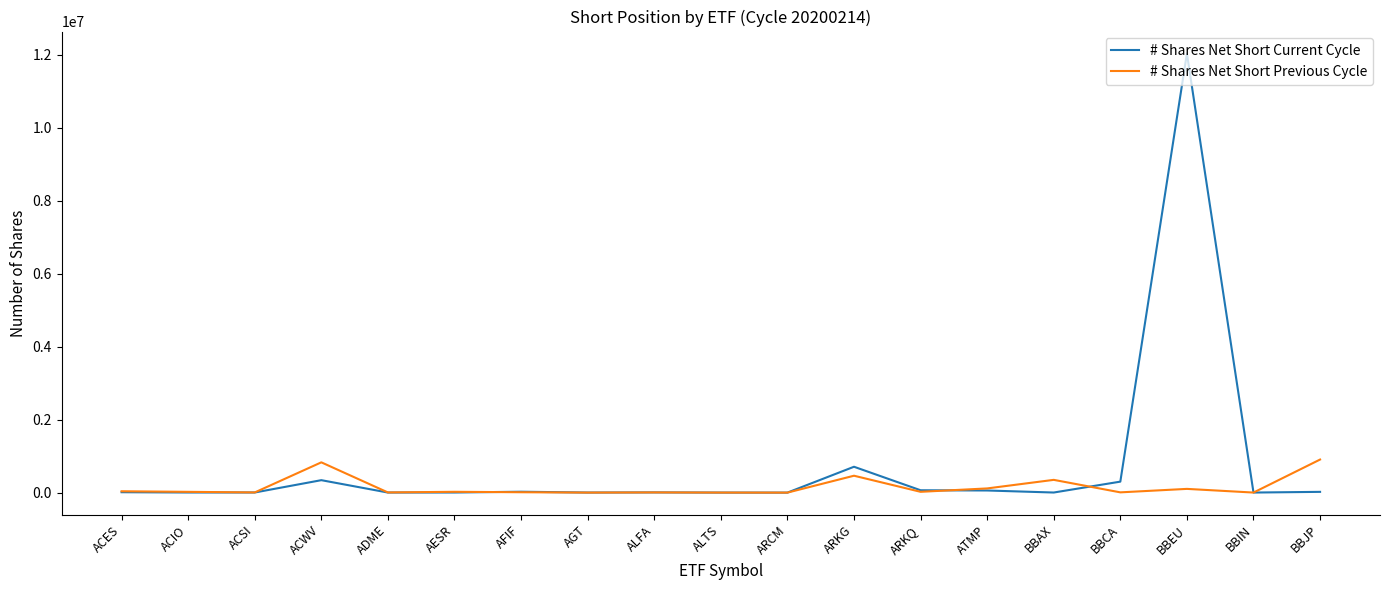

List the series in order of their peak value, lowest first.

# Shares Net Short Previous Cycle, # Shares Net Short Current Cycle